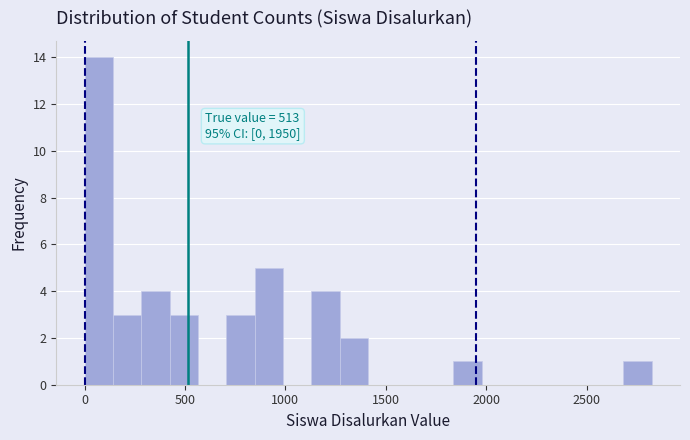

Read against the x-axis, roughly where is the centre of the tallest bar?

50